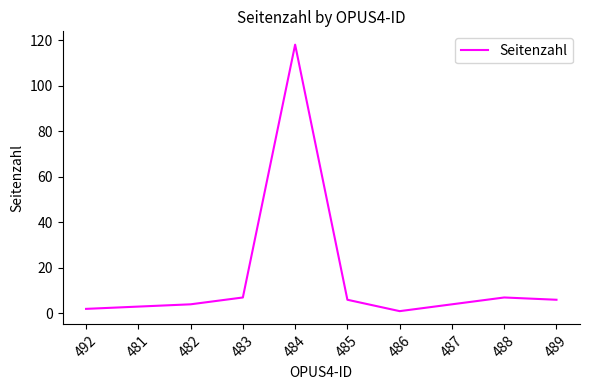

True or false: the data shows 4 at 487.

True